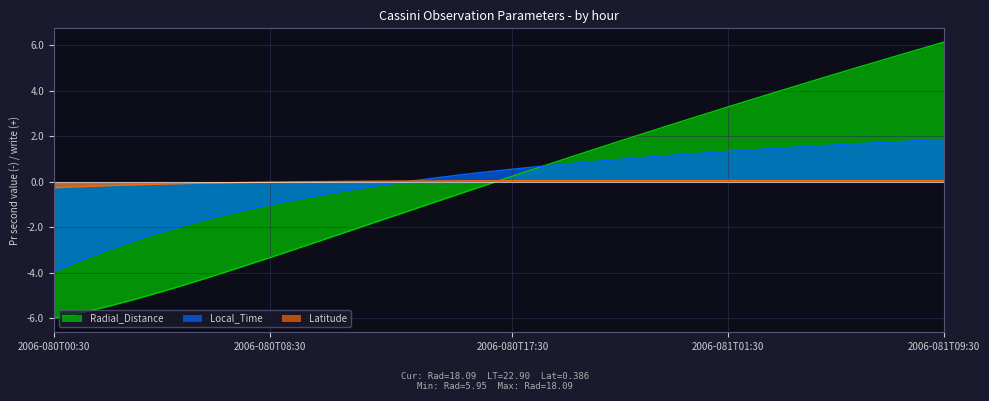

What is the sum of the Local_Time values at 2006-081T09:30 and 2006-080T10:30?

1.3